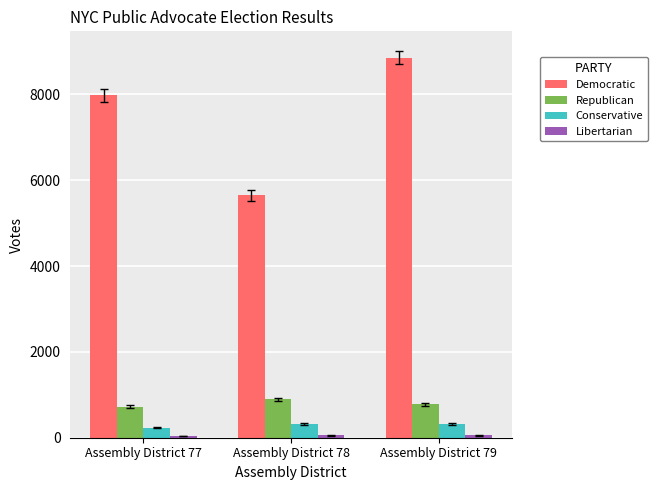

What is the spread (max minus min) of values at Assembly District 77?

7944